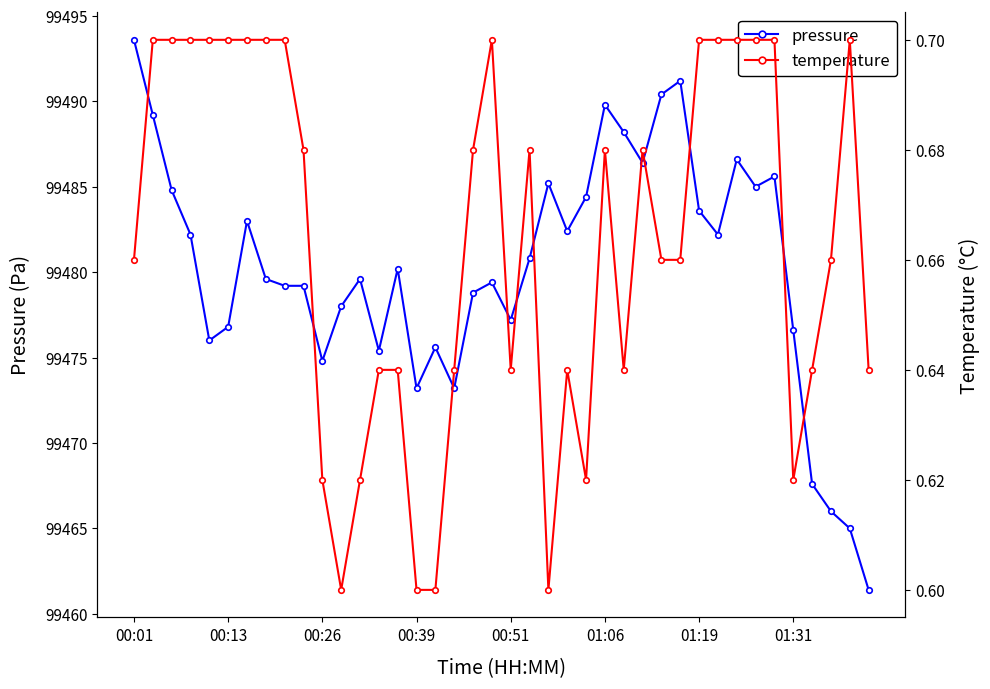

The pressure series shows 99477.2 at 00:51. True or false?

True